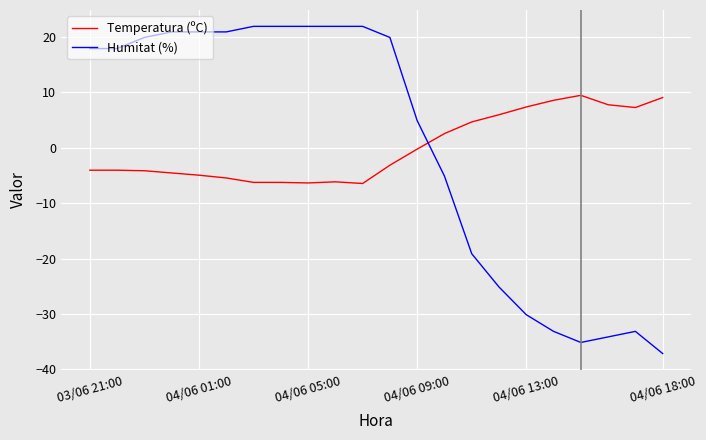

True or false: Humitat (%) and Temperatura (ºC) intersect in this chart.

True